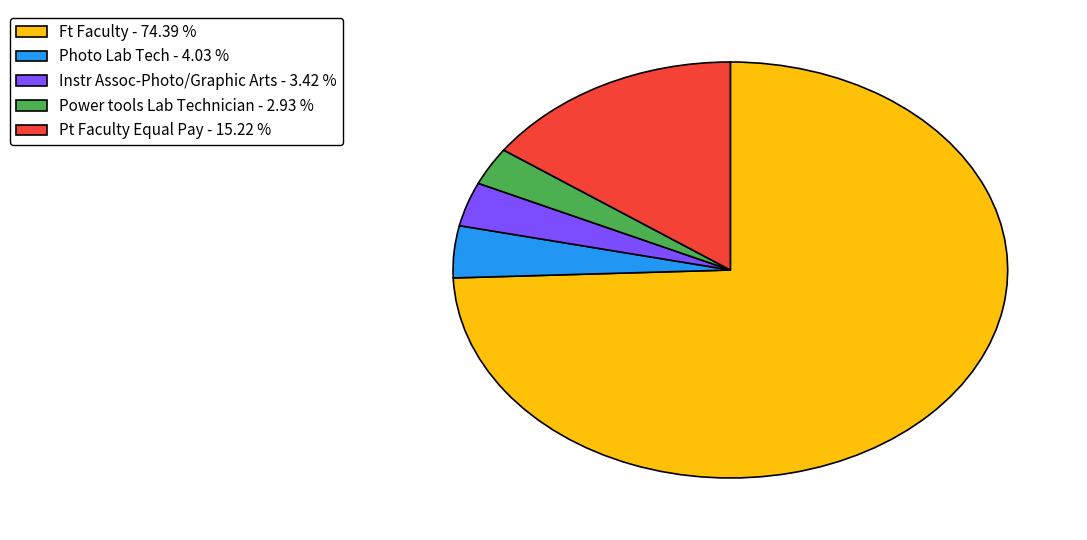

Is the sum of Instr Assoc-Photo/Graphic Arts - 3.42 % and Power tools Lab Technician - 2.93 % greater than half?

No